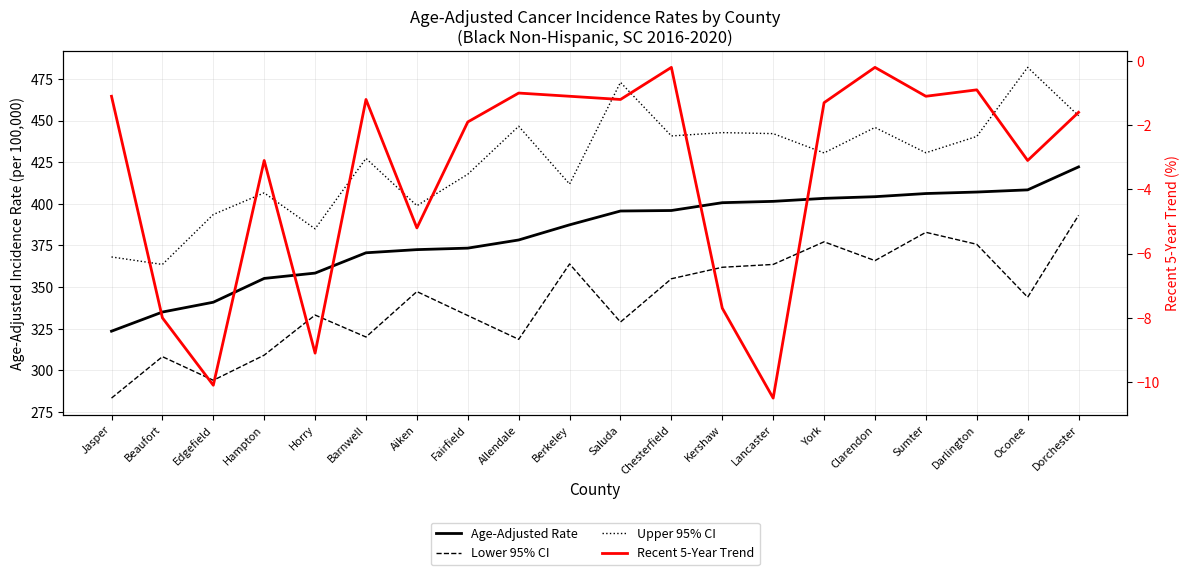

True or false: Lower 95% CI and Upper 95% CI cross at least once.

False